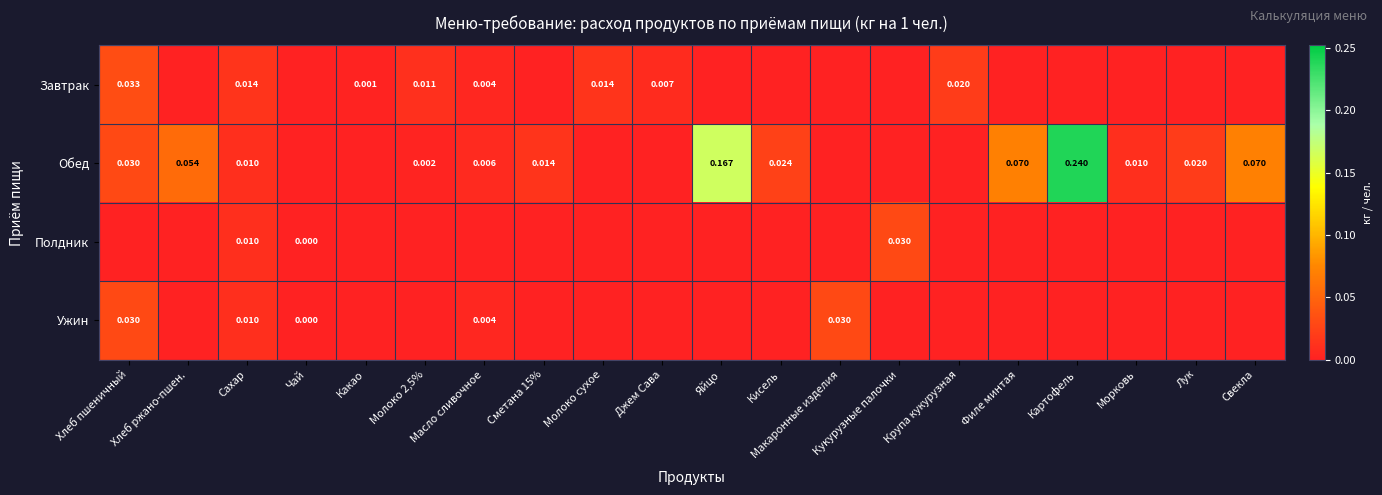

Rank the series at Картофель from lowest to highest value.

Завтрак, Полдник, Ужин, Обед